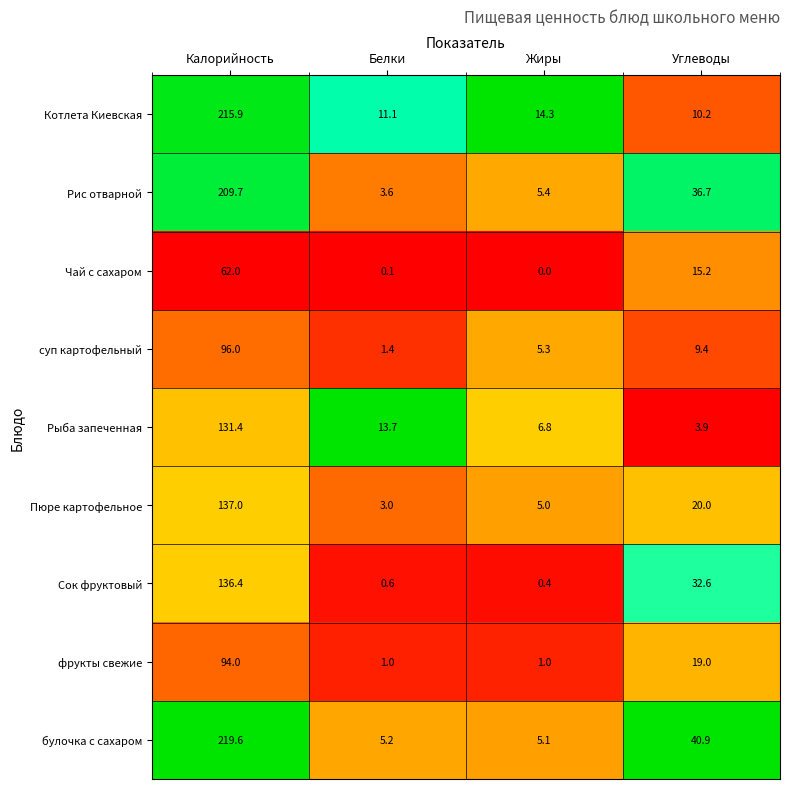

List the series in order of their peak value, lowest first.

Чай с сахаром, фрукты свежие, суп картофельный, Рыба запеченная, Сок фруктовый, Пюре картофельное, Рис отварной, Котлета Киевская, булочка с сахаром